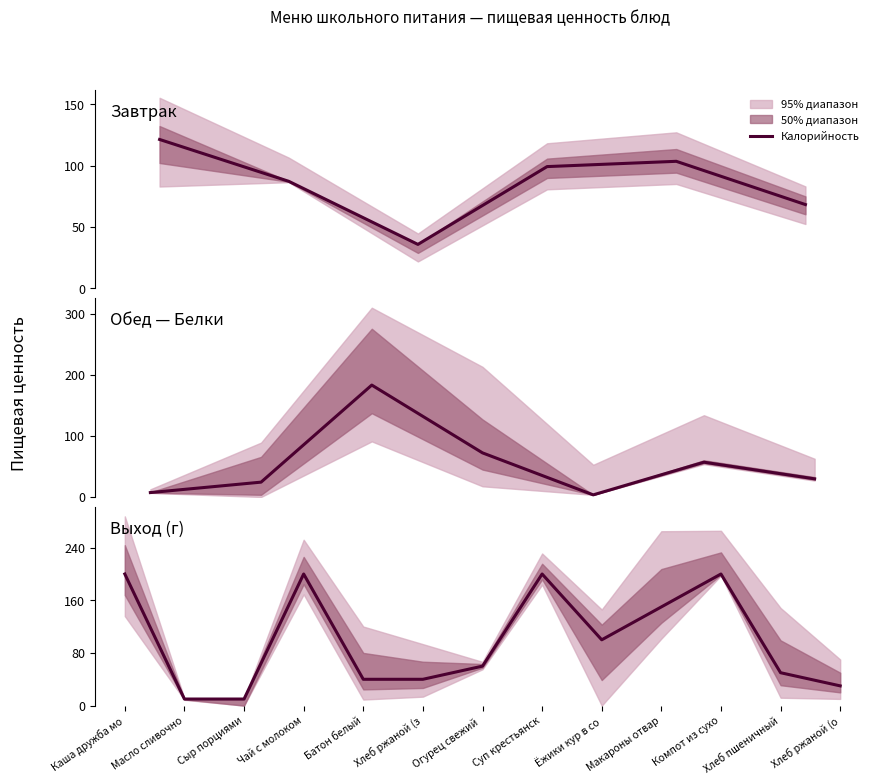

Rank the categories by value from lowest to highest.

Масло сливочно, Сыр порциями, Хлеб ржаной (о, Батон белый, Хлеб ржаной (з, Хлеб пшеничный, Огурец свежий , Ёжики кур в со, Макароны отвар, Каша дружба мо, Чай с молоком, Суп крестьянск, Компот из сухо